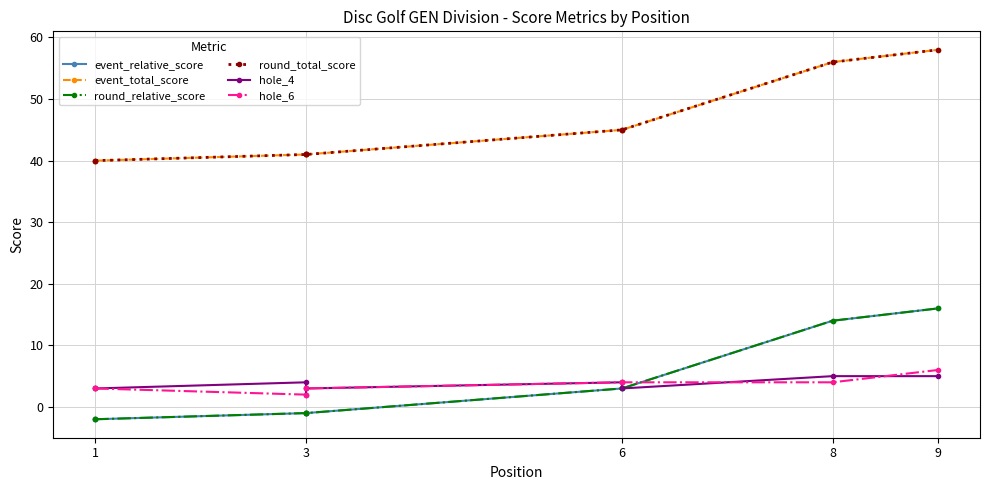

True or false: event_relative_score has more than 2 interior local peaks.

False